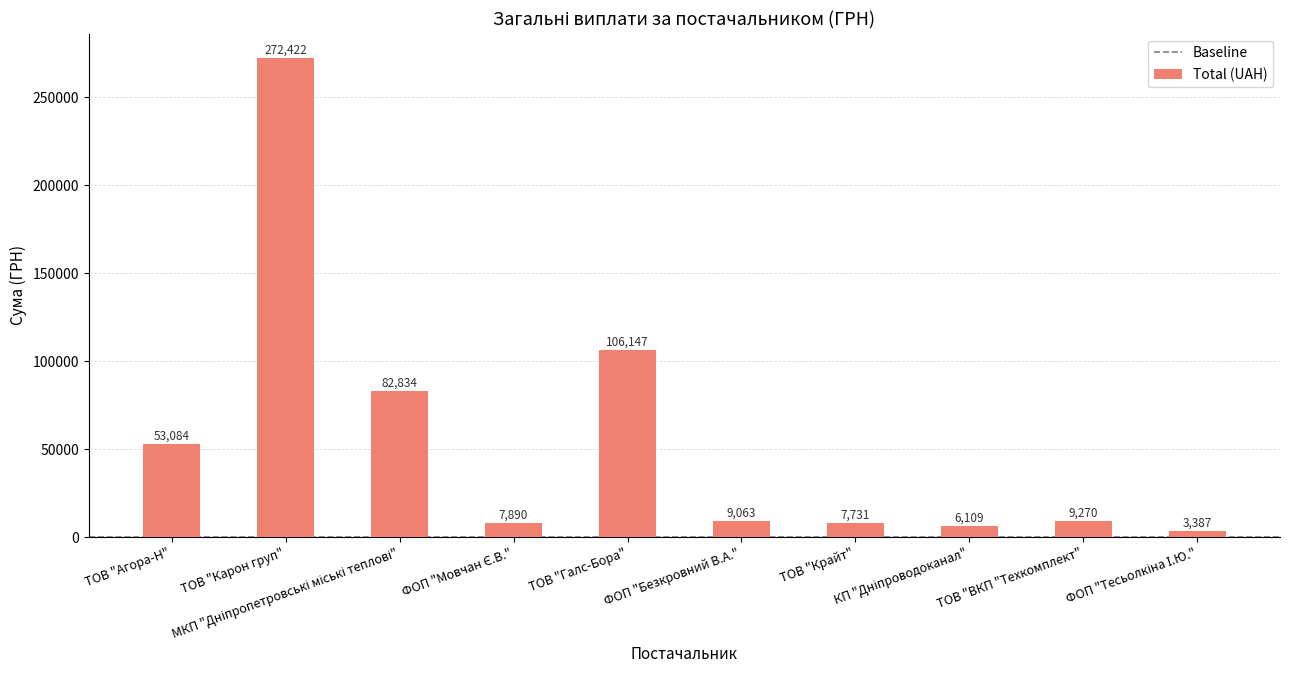

Which category has the highest value across all series?

ТОВ "Карон груп"